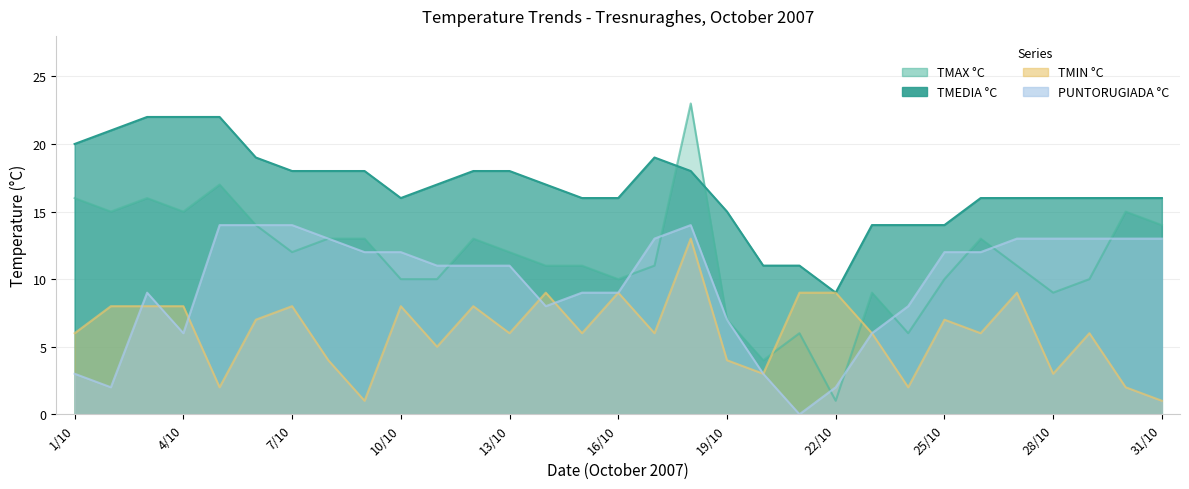

What position from the left is 16/10?

16